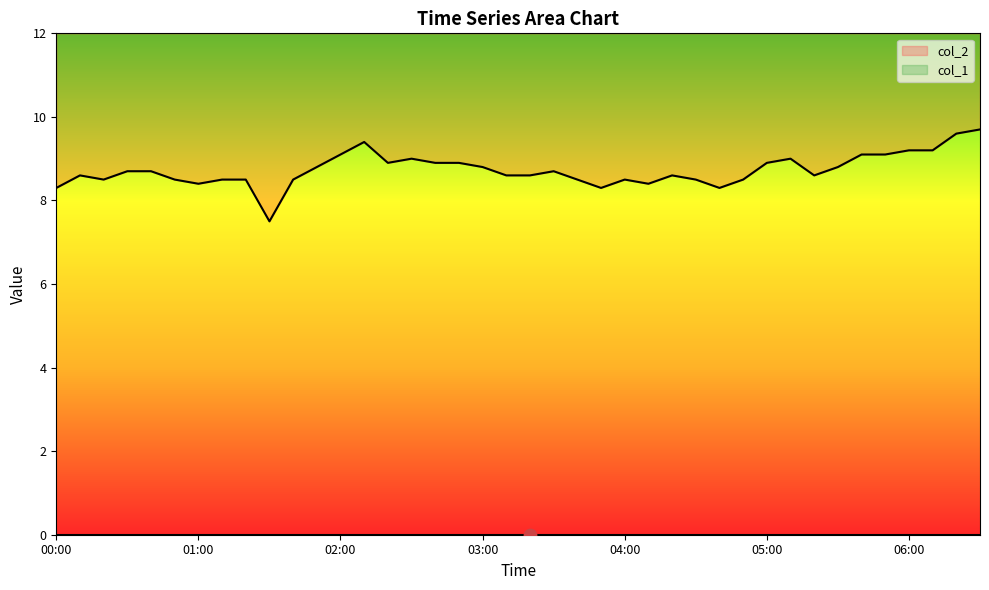

What is the change in value from 00:10 to 01:20?

-0.1